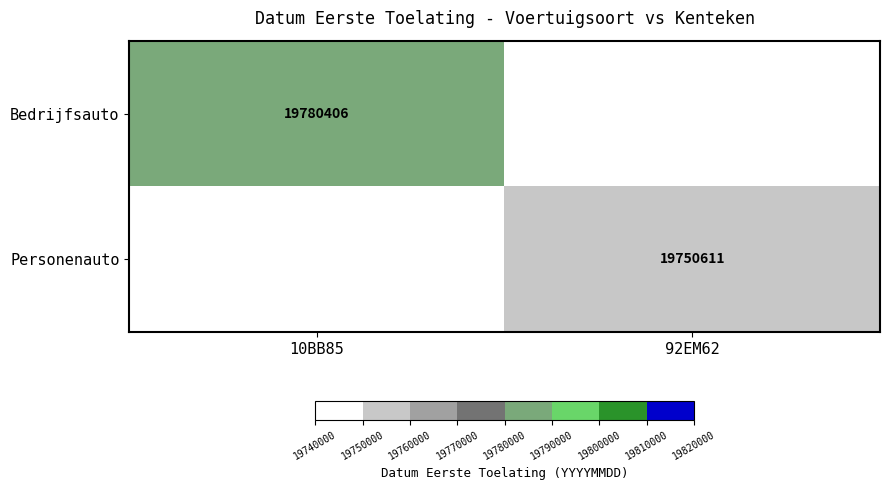

Which category has the highest value across all series?

10BB85